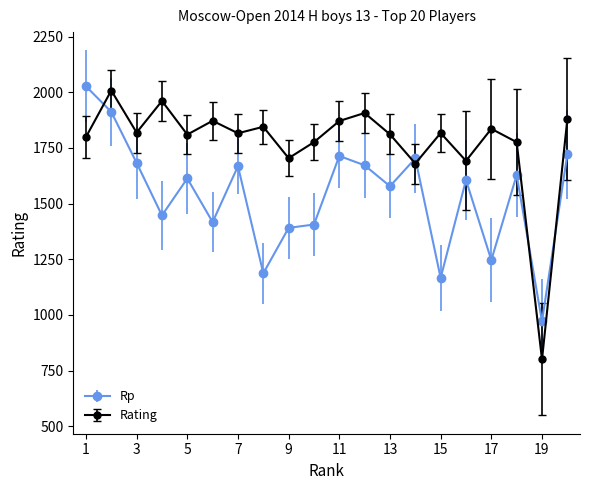

What is the sum of all Rp values?

30756